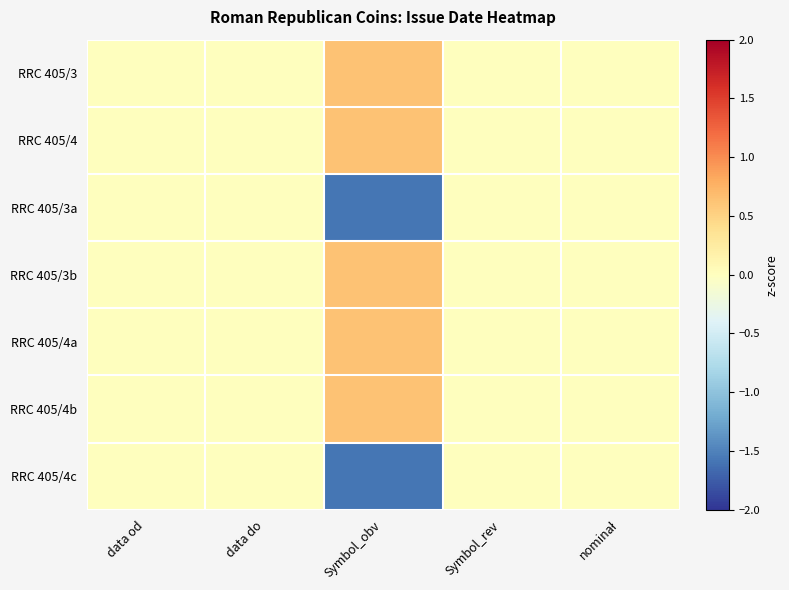

Which label corresponds to the largest value in the chart?

Symbol_obv